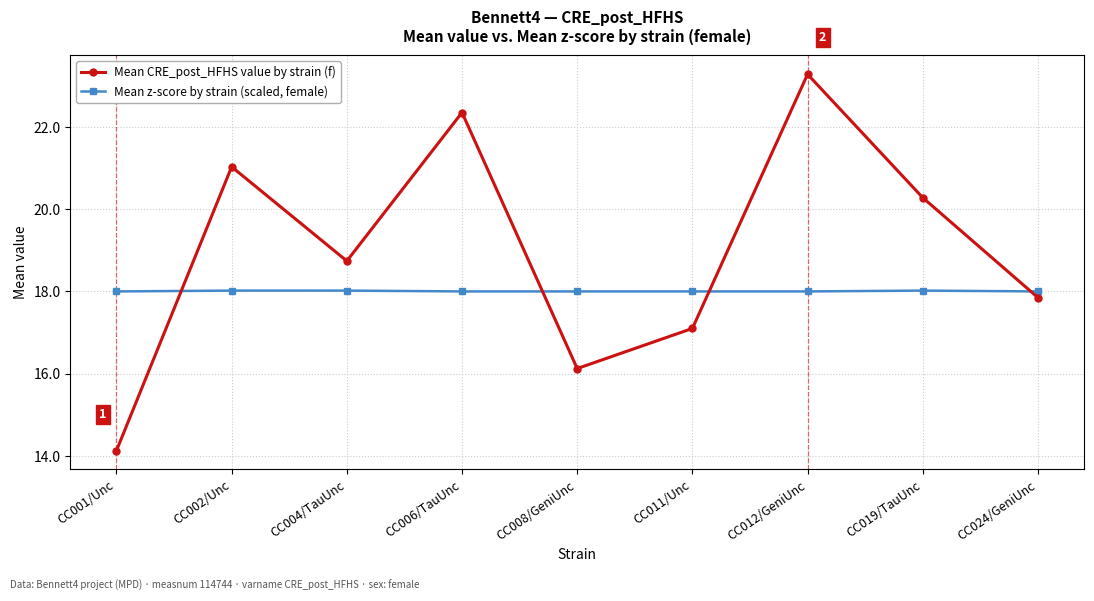

List the labels in order of Mean CRE_post_HFHS value by strain (f) value, smallest first.

CC001/Unc, CC008/GeniUnc, CC011/Unc, CC024/GeniUnc, CC004/TauUnc, CC019/TauUnc, CC002/Unc, CC006/TauUnc, CC012/GeniUnc